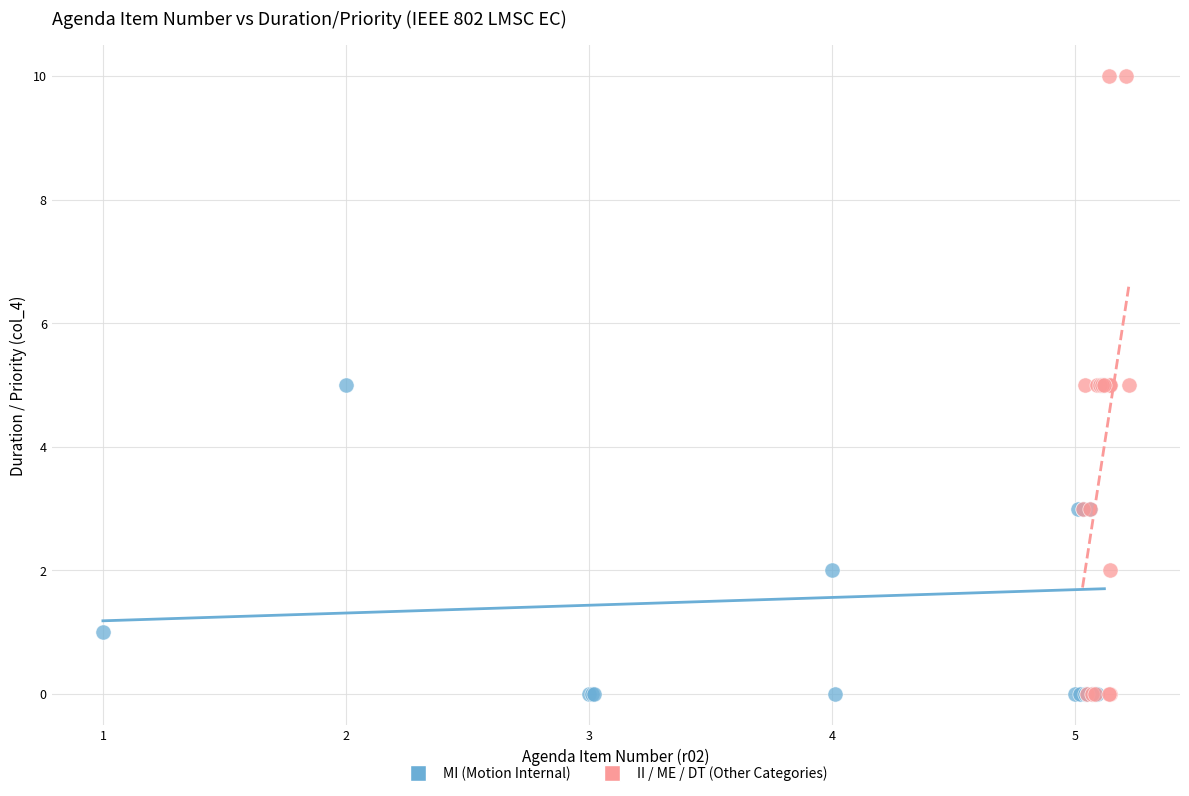

Which series reaches the maximum Y coordinate?

II / ME / DT (Other Categories)